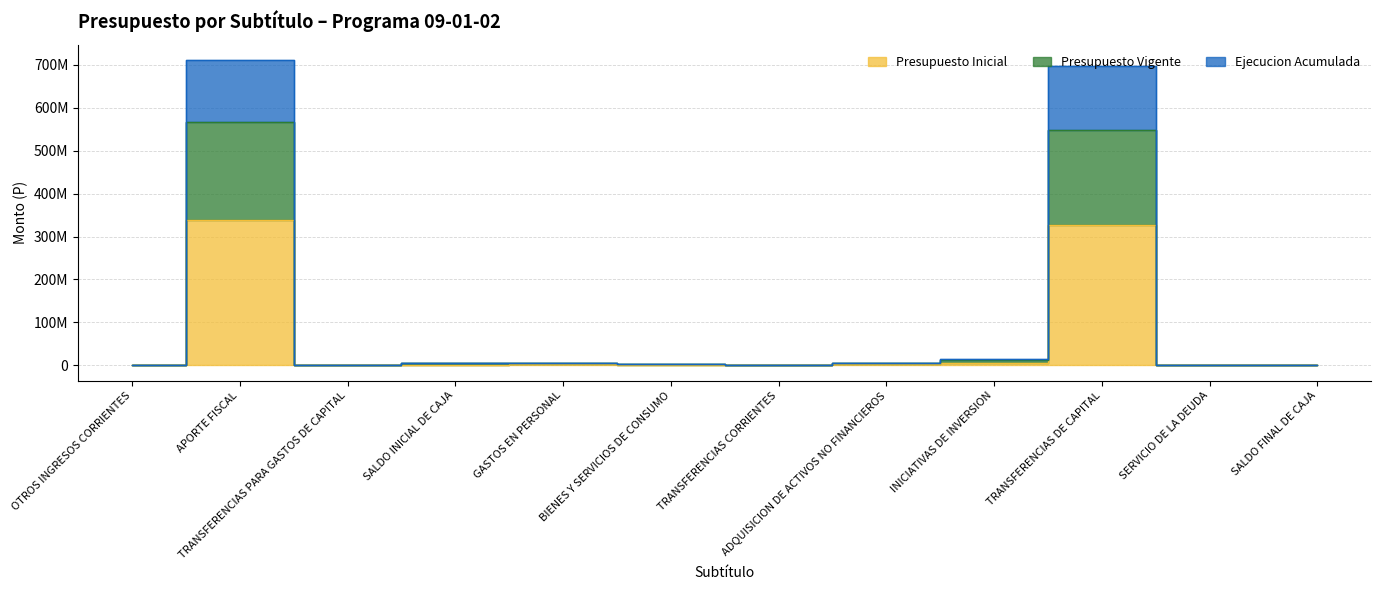

Between TRANSFERENCIAS PARA GASTOS DE CAPITAL and SALDO INICIAL DE CAJA, which is larger?

SALDO INICIAL DE CAJA